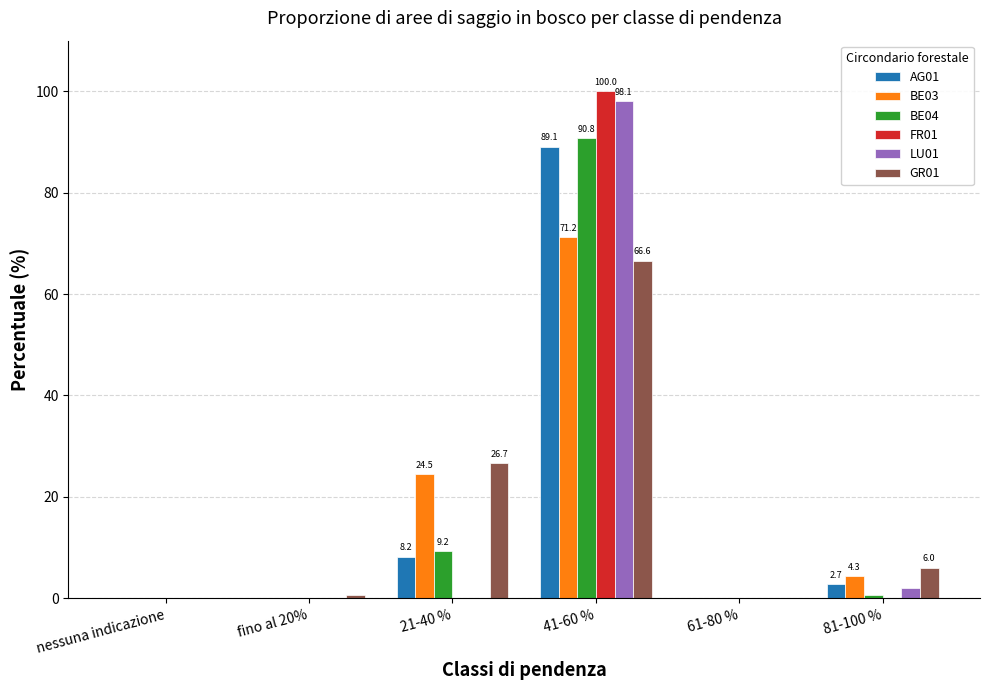

What is the spread (max minus min) of values at fino al 20%?

0.7